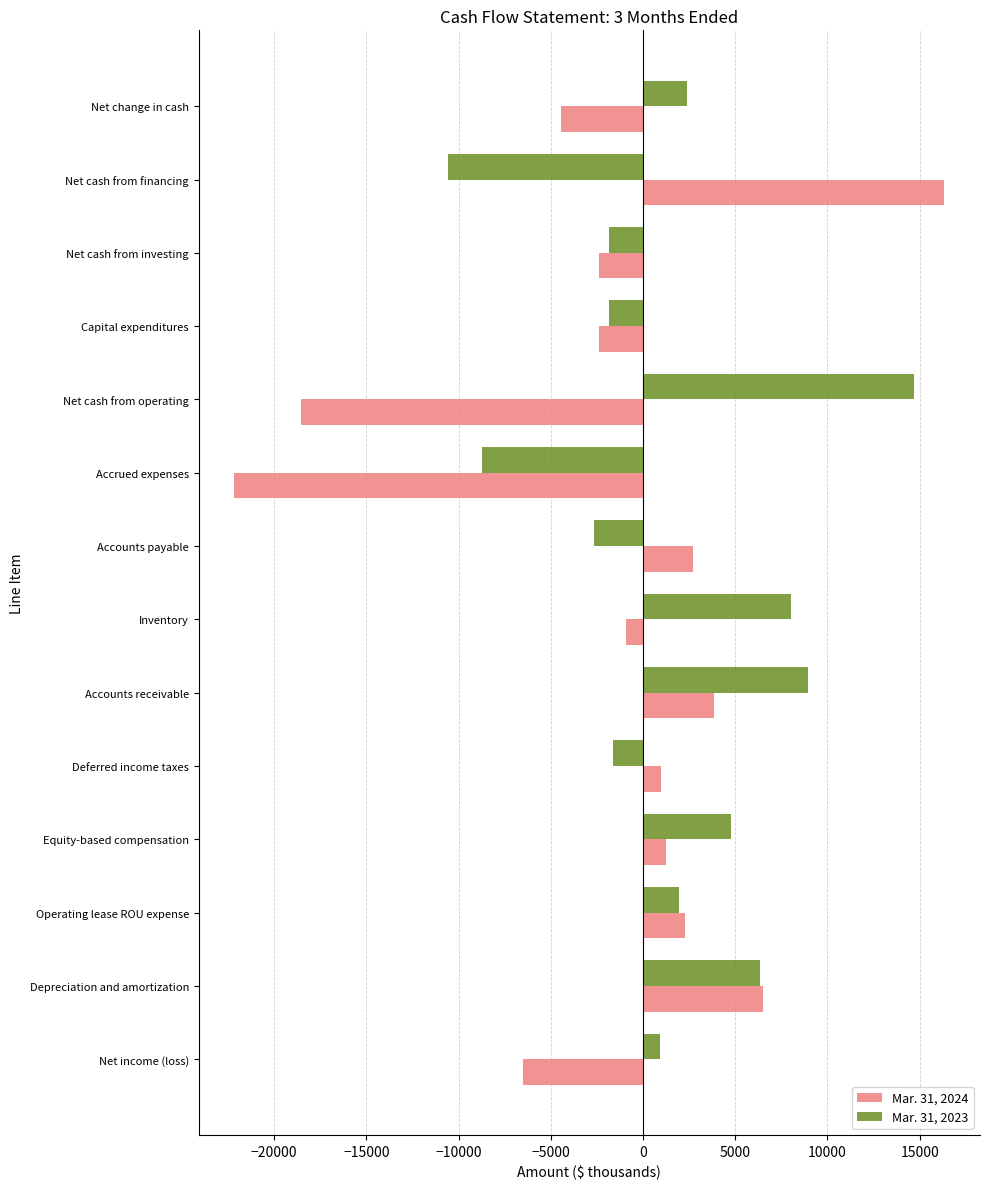

Is it true that Mar. 31, 2024 equals -15270 at Accrued expenses?

False